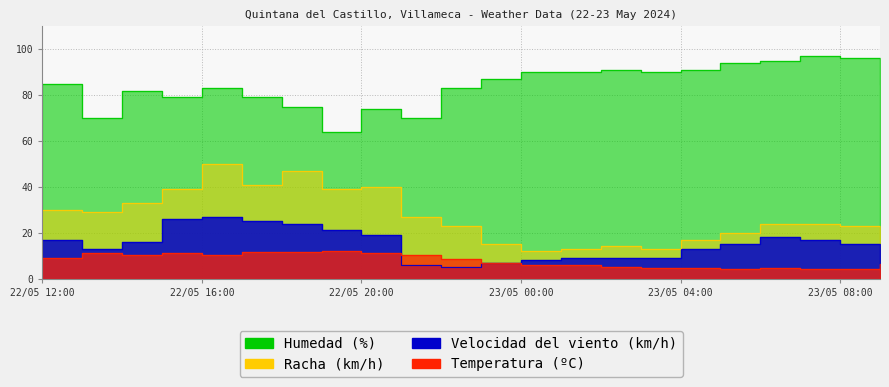

What is the difference between the second highest and minimum values in the Humedad (%) series?

32.0